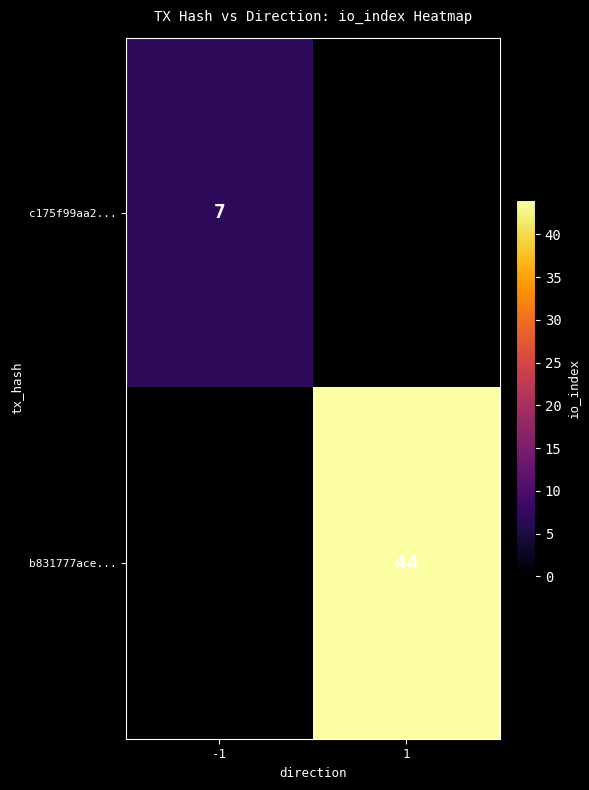

The value of c175f99aa2... at -1 is 7. True or false?

True